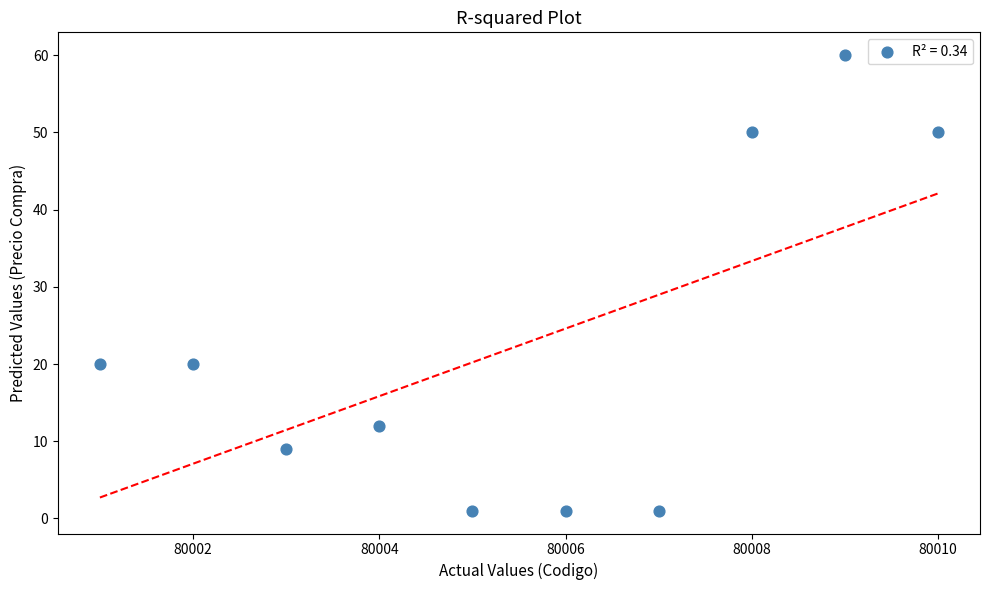

What is the average Y value?

22